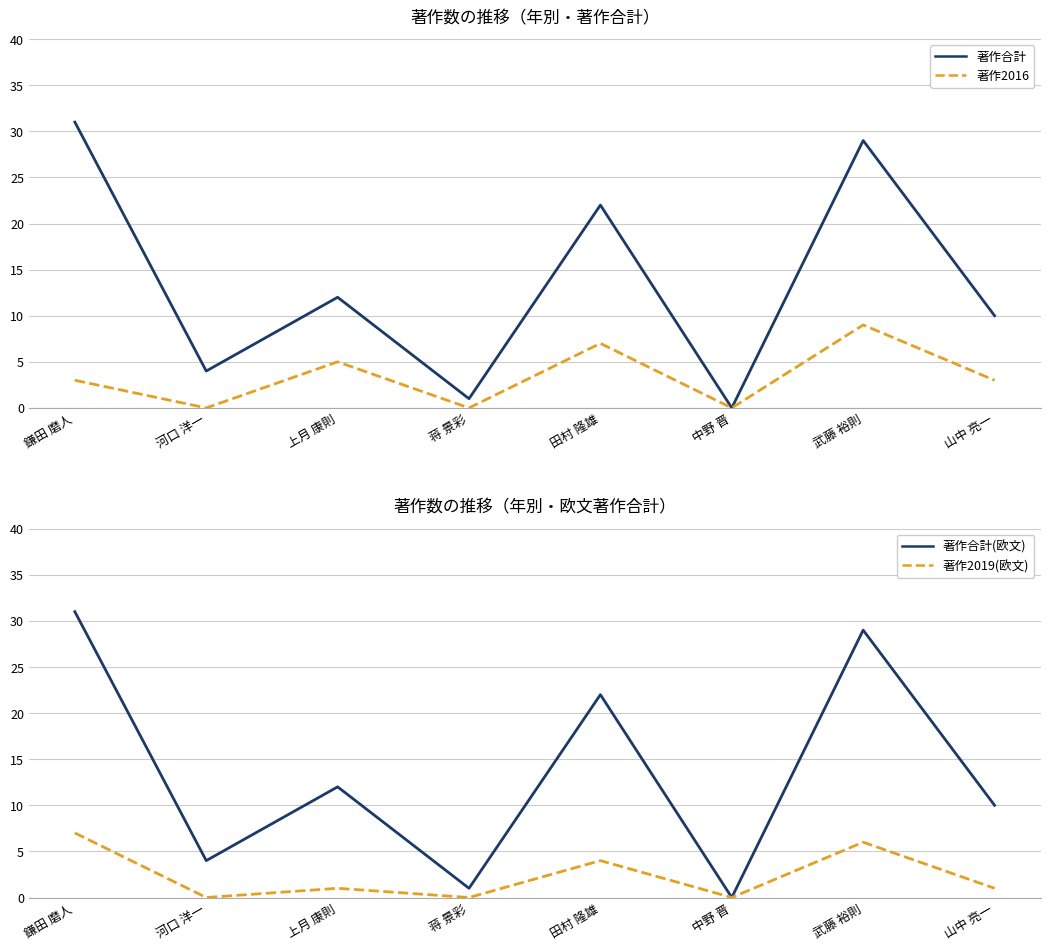

What is the greatest value displayed?

31